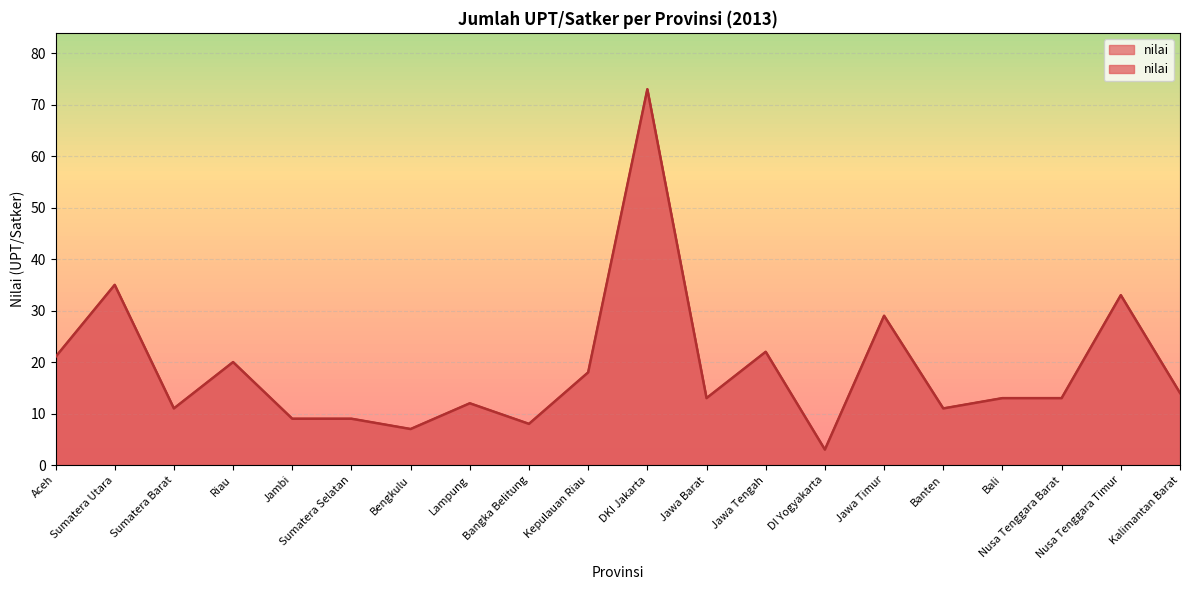

What is the label of the 8th point from the right?

Jawa Tengah